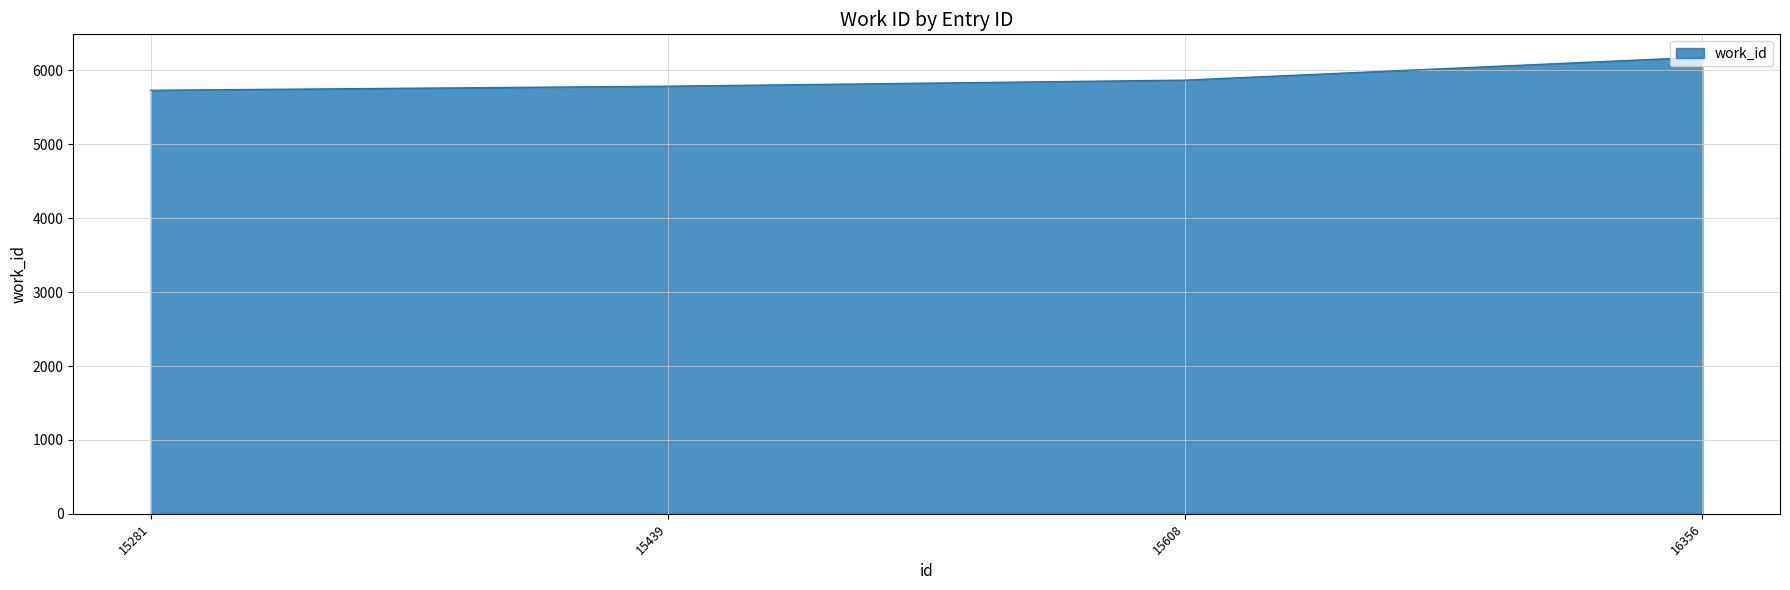

What is the minimum value shown in the chart?

5732